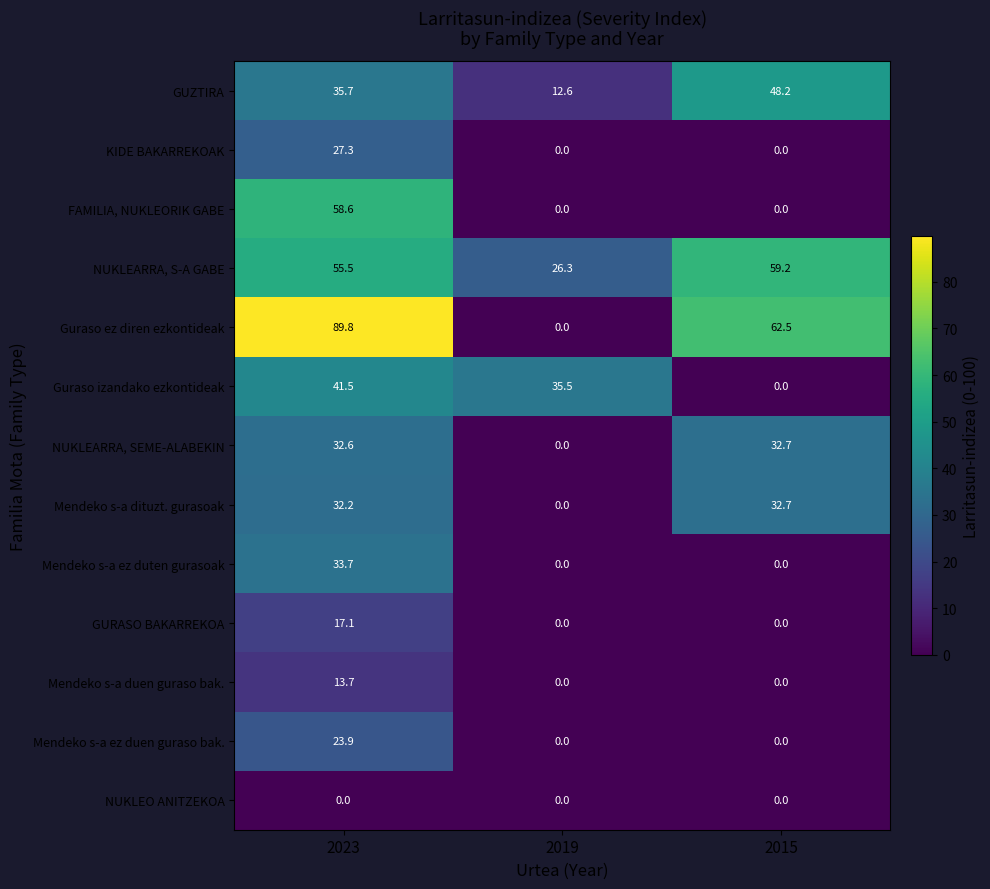

Rank the series at 2023 from highest to lowest value.

Guraso ez diren ezkontideak, FAMILIA, NUKLEORIK GABE, NUKLEARRA, S-A GABE, Guraso izandako ezkontideak, GUZTIRA, Mendeko s-a ez duten gurasoak, NUKLEARRA, SEME-ALABEKIN, Mendeko s-a dituzt. gurasoak, KIDE BAKARREKOAK, Mendeko s-a ez duen guraso bak., GURASO BAKARREKOA, Mendeko s-a duen guraso bak., NUKLEO ANITZEKOA